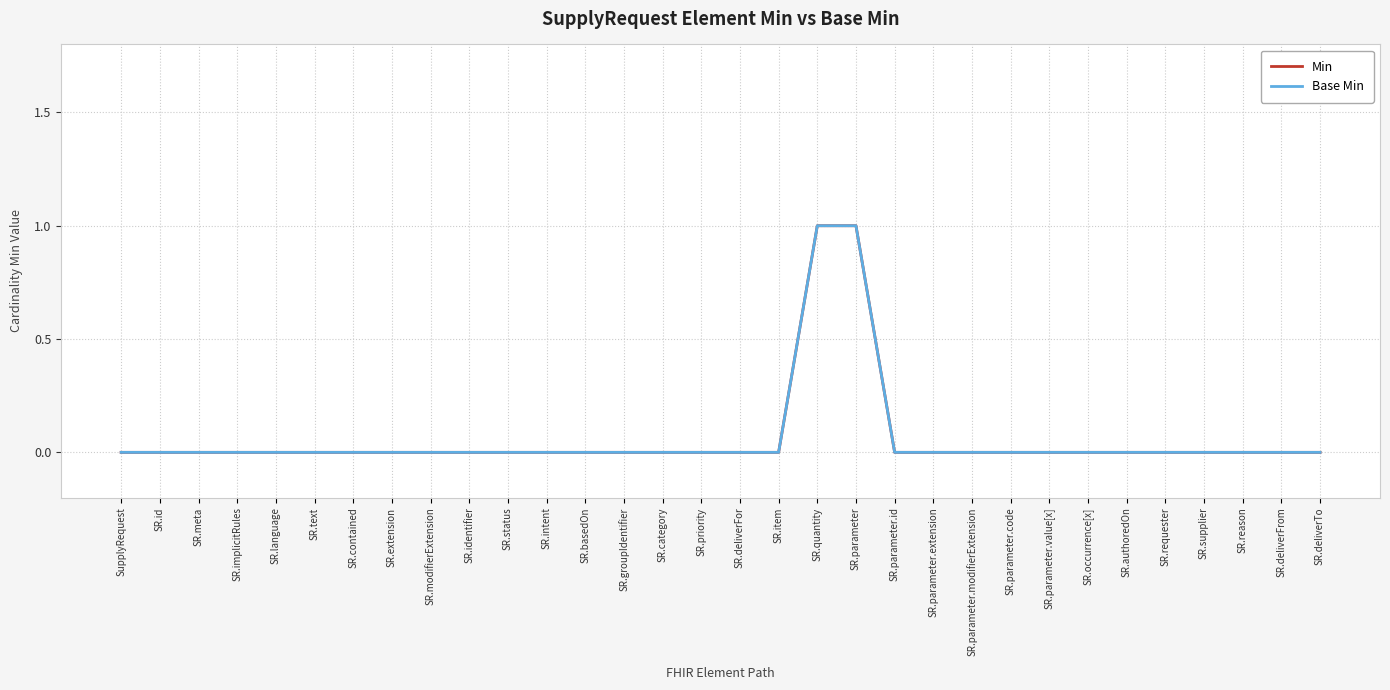

At how many categories does at least one series exceed 0?

2